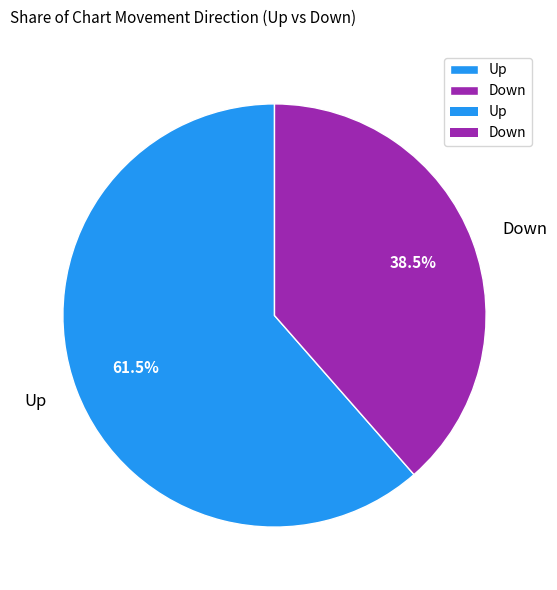

What is the smallest slice in the pie chart?

Down